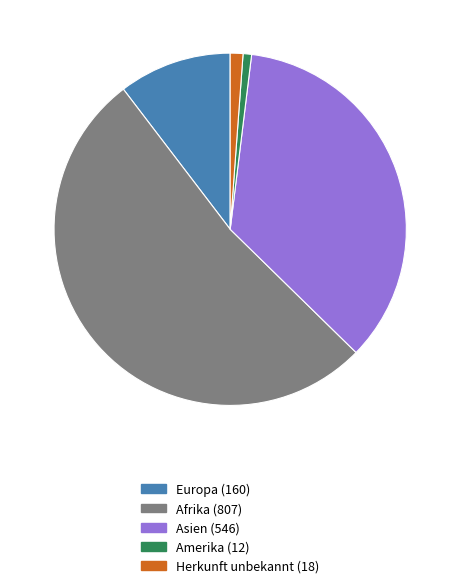

How many slices are in this pie chart?

5